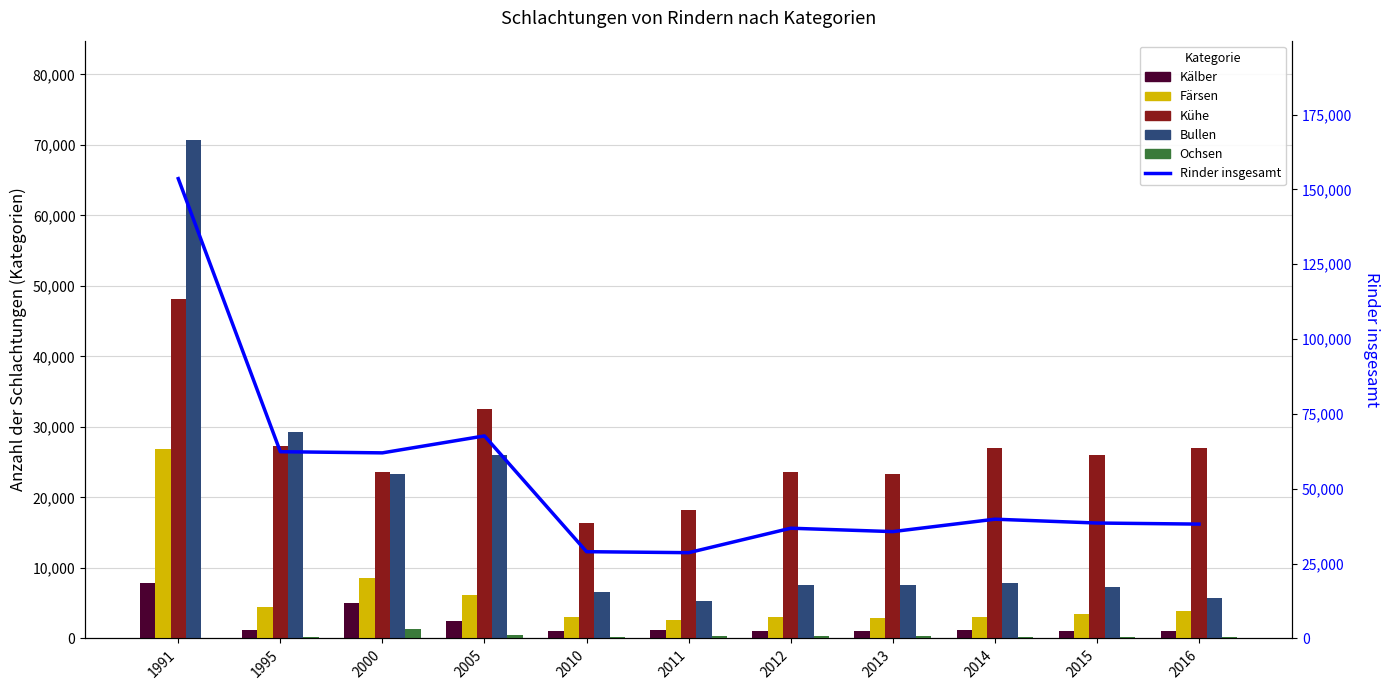

True or false: Kühe has a value of 23553 at 2012.

True